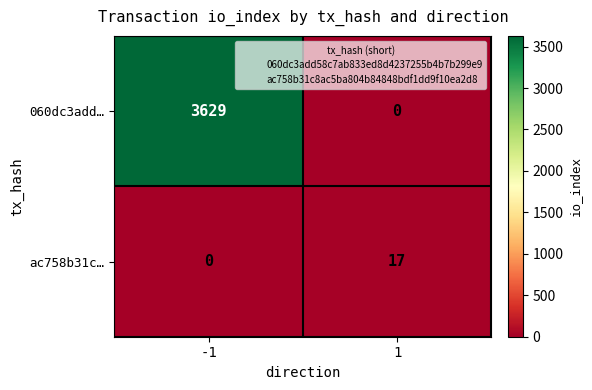

The value of 060dc3add… at 1 is 0. True or false?

True